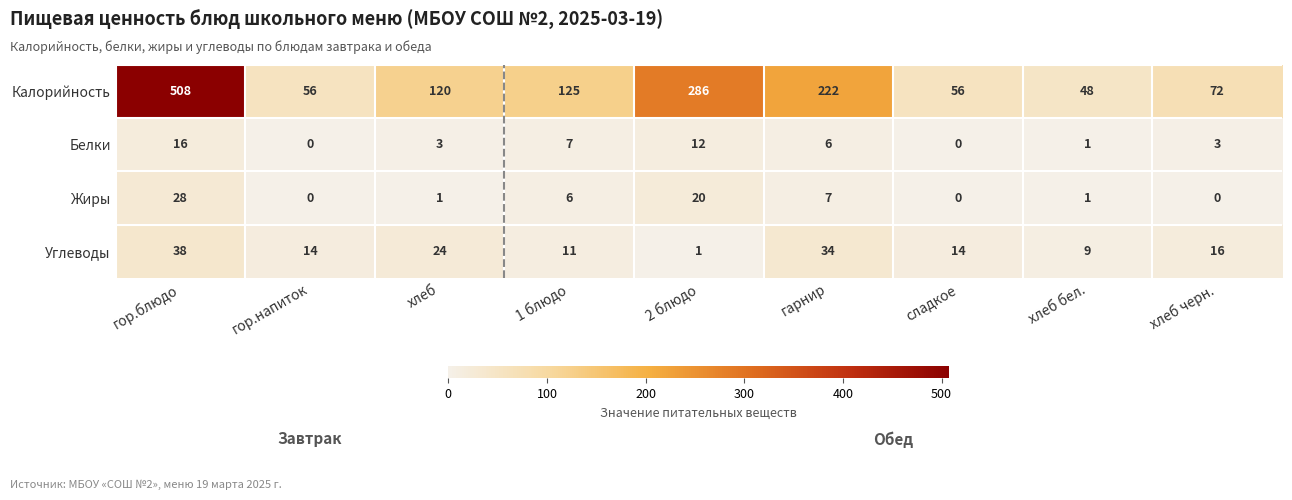

At which label does Калорийность first exceed 120?

гор.блюдо